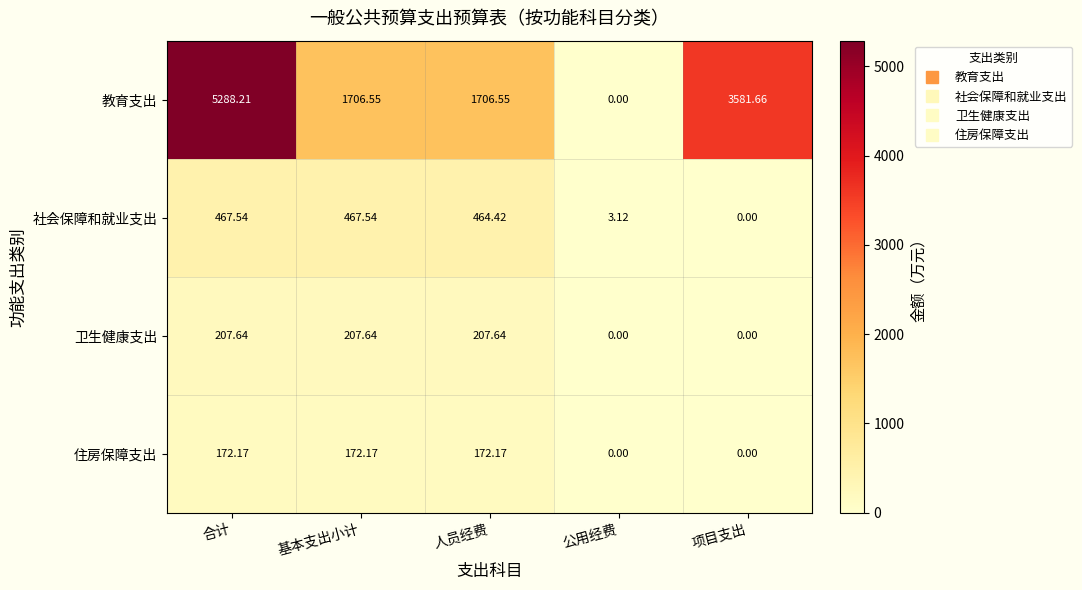

At how many categories does at least one series exceed 153?

4